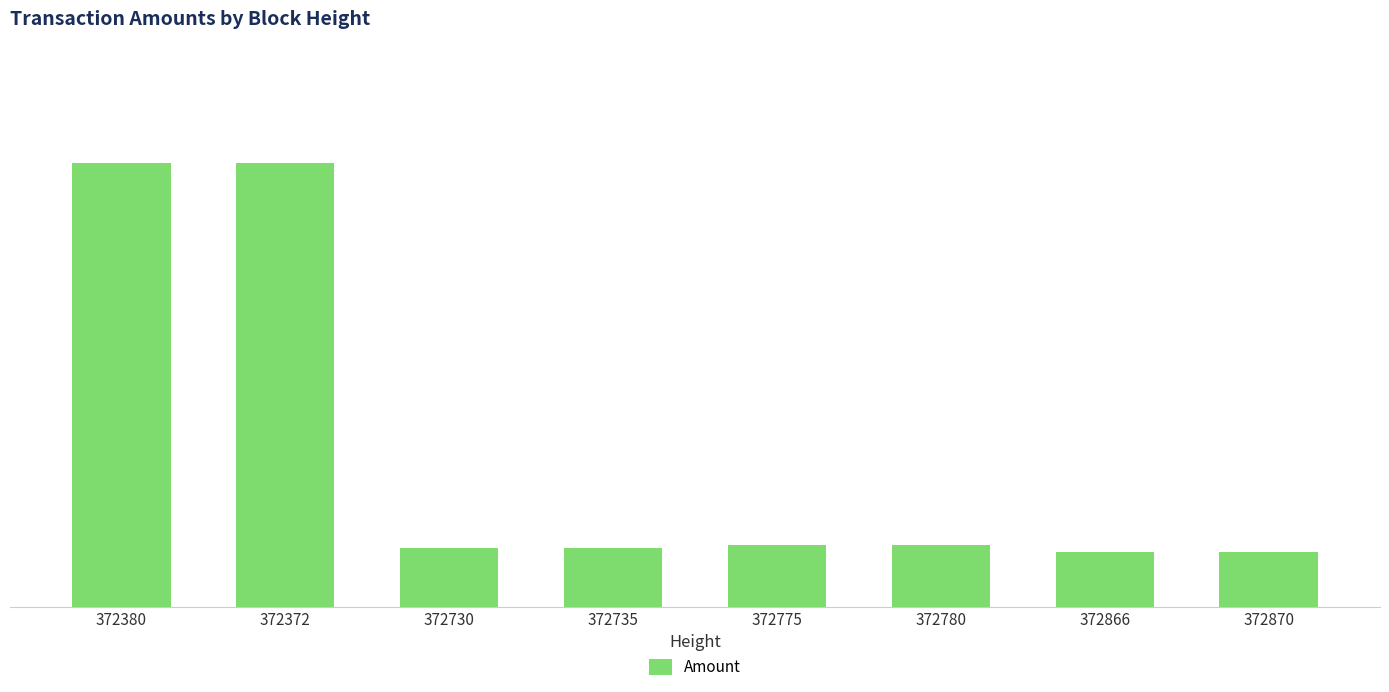

Are the bars horizontal?

No